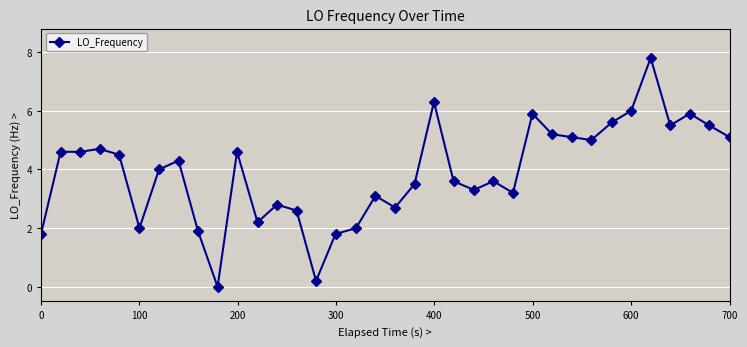

True or false: there are more than 0 points higher than both neighbors.

True